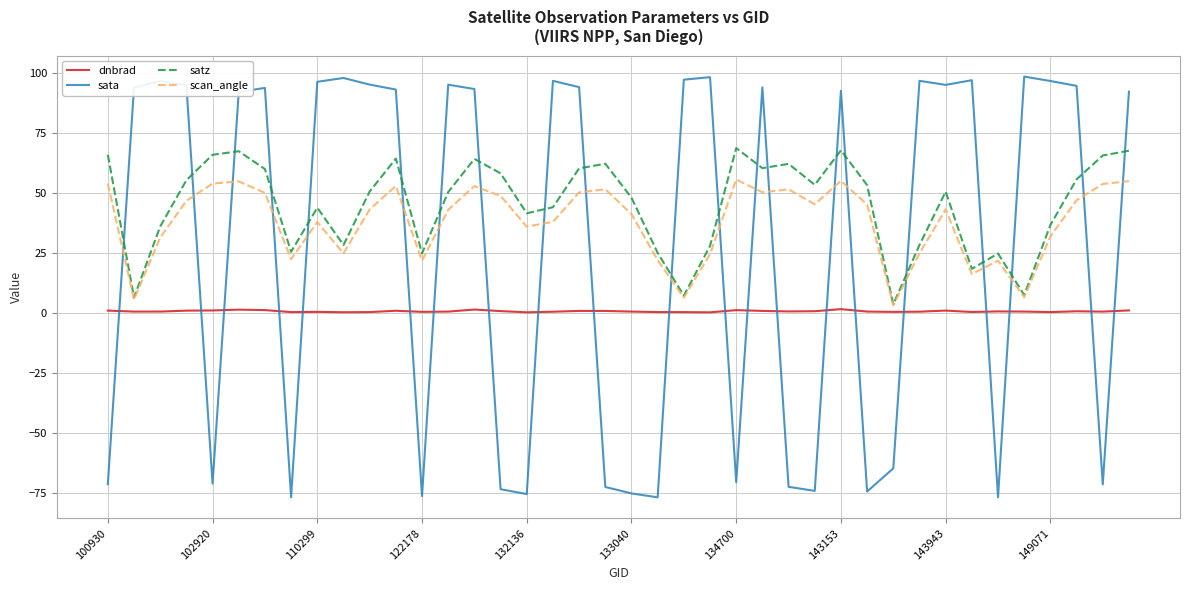

What is the minimum value for sata?

-76.7